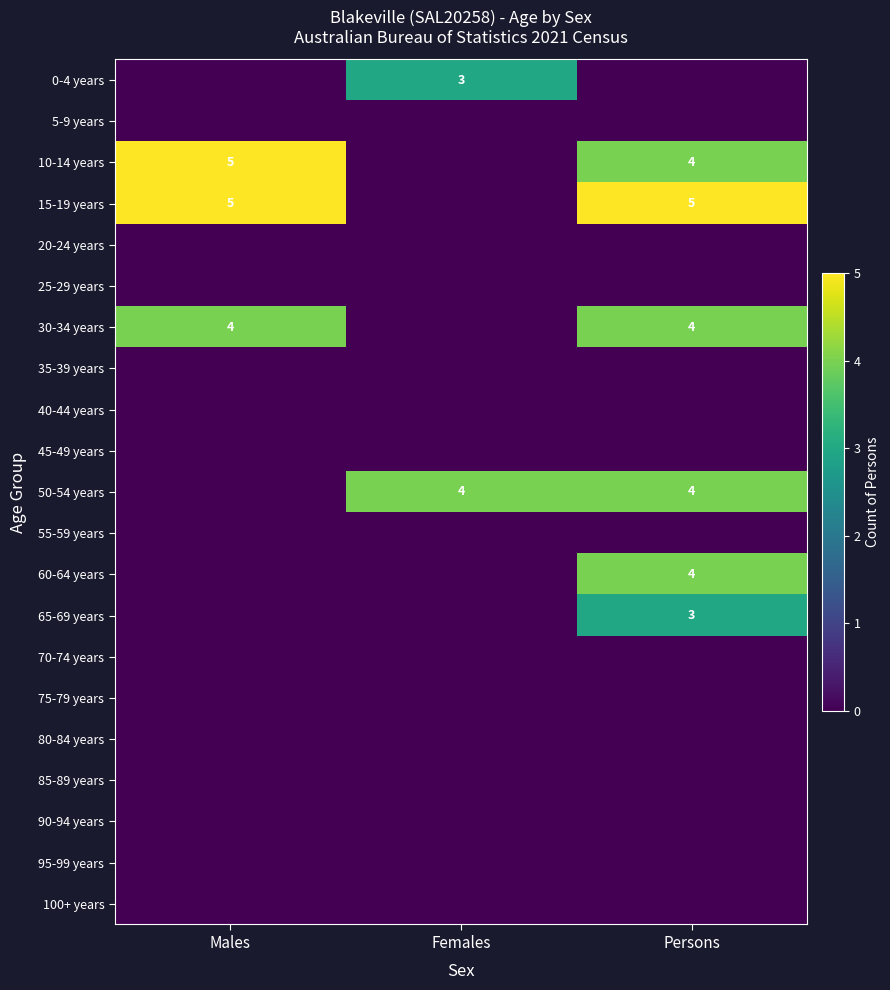

Is it true that 50-54 years equals 2 at Persons?

False